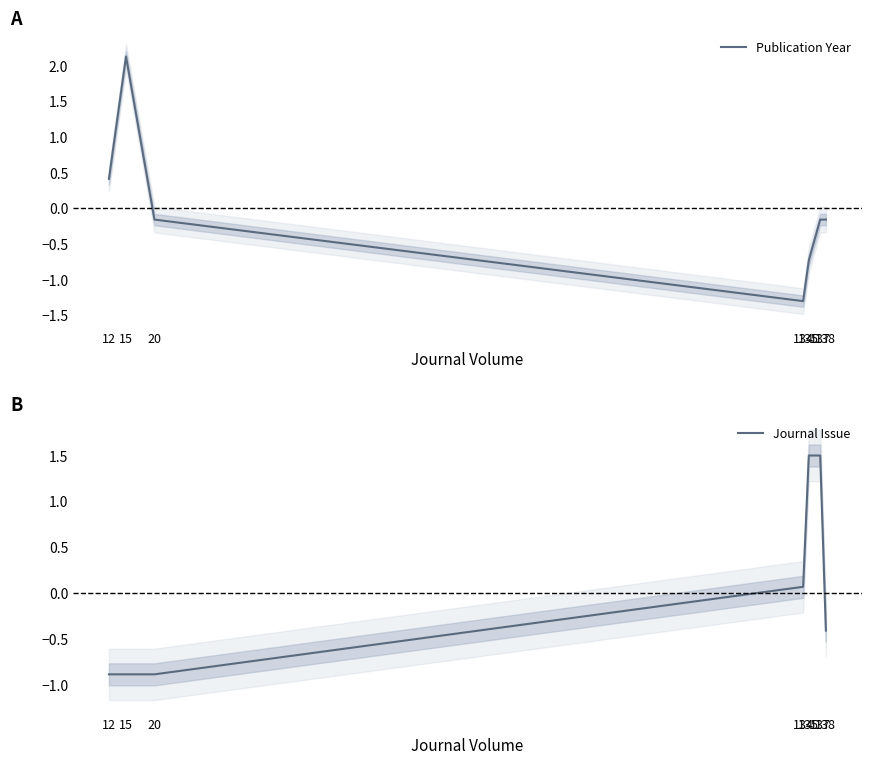

Does the chart have visible grid lines?

No